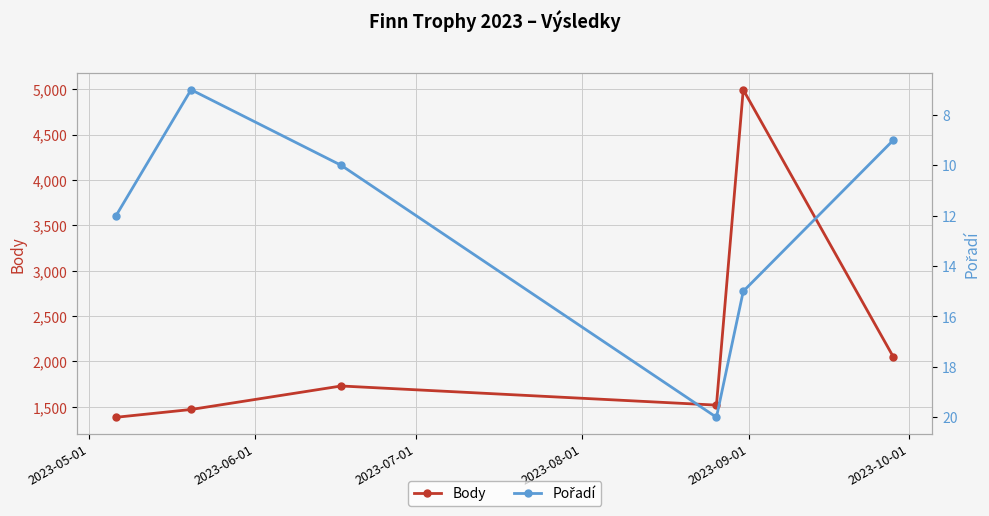

What is the value of the Body point at the 3rd from the left?

1730